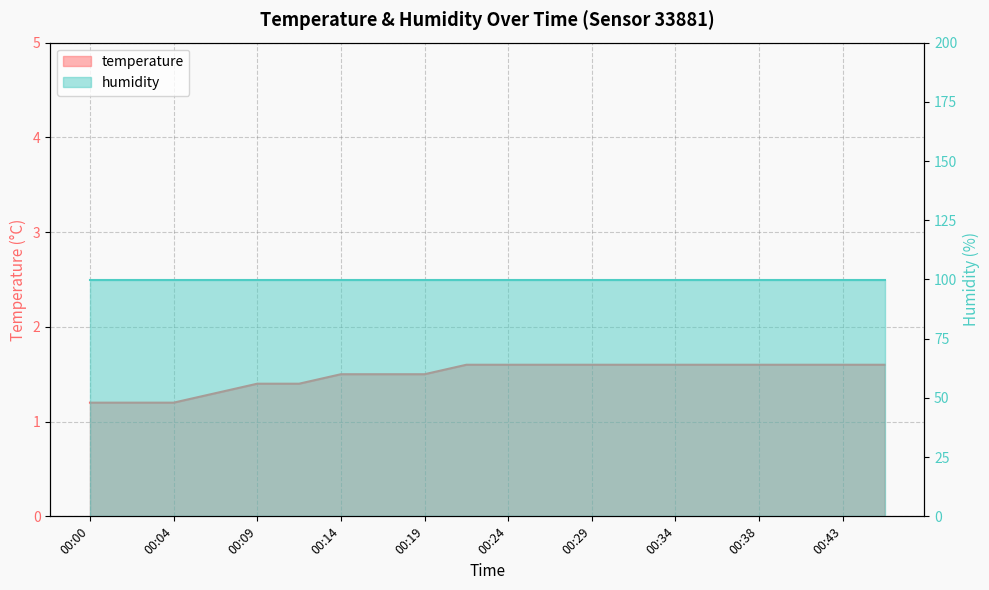

What is the smallest value displayed?

1.2